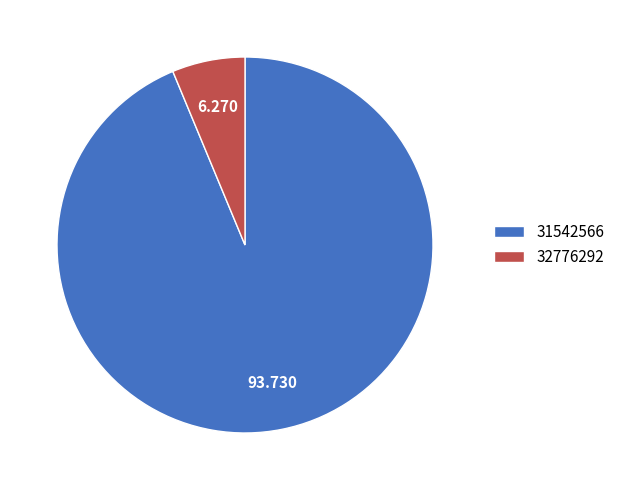

Combined, do 31542566 and 32776292 account for over 50%?

Yes